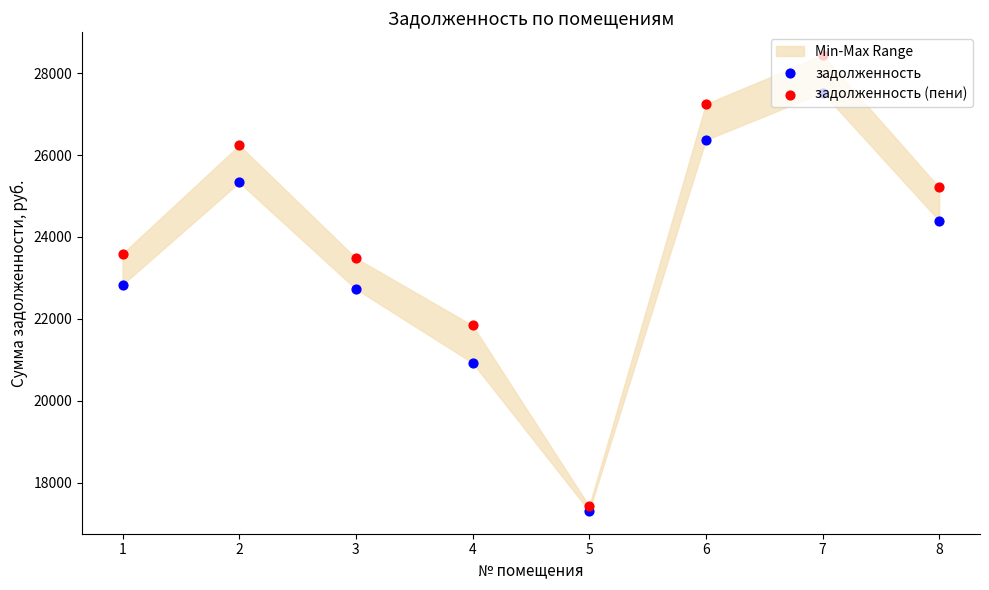

What is the total value across all series at 8?

49609.1